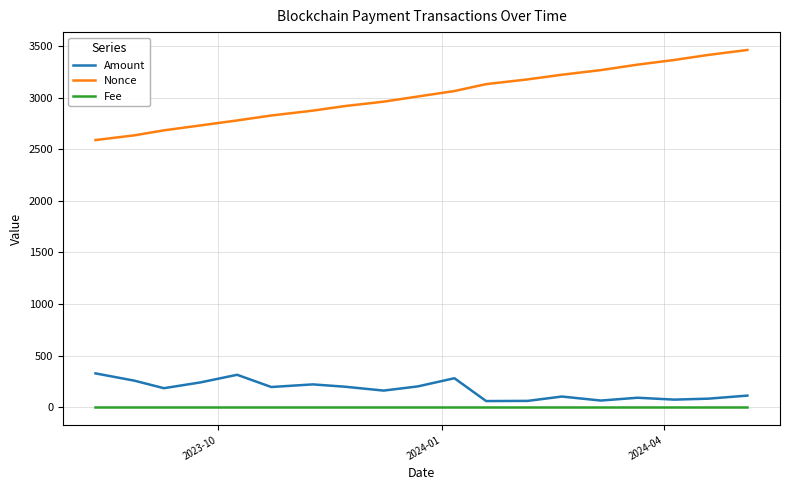

How many values in the Amount series exceed 183?

10